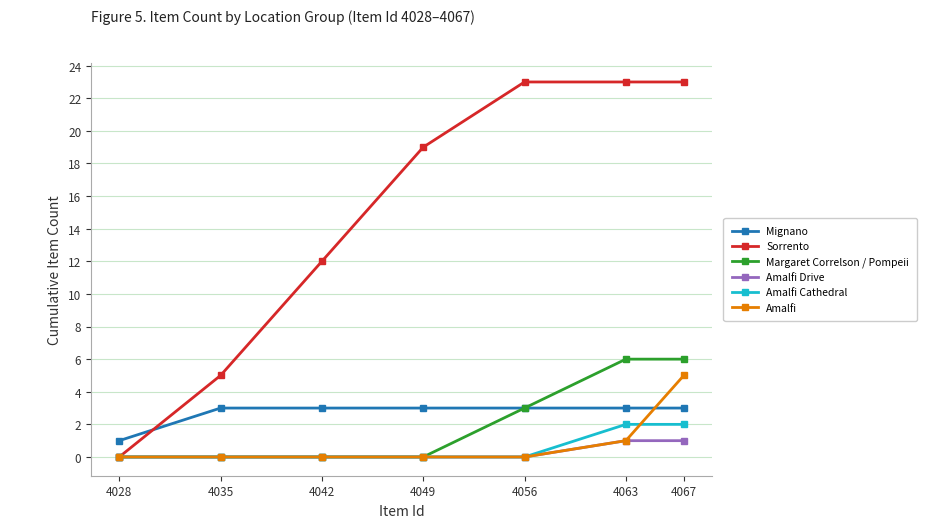

Reading right to left, what are all the values shown in this chart?

Mignano: 4067=3	4063=3	4056=3	4049=3	4042=3	4035=3	4028=1
Sorrento: 4067=23	4063=23	4056=23	4049=19	4042=12	4035=5	4028=0
Margaret Correlson / Pompeii: 4067=6	4063=6	4056=3	4049=0	4042=0	4035=0	4028=0
Amalfi Drive: 4067=1	4063=1	4056=0	4049=0	4042=0	4035=0	4028=0
Amalfi Cathedral: 4067=2	4063=2	4056=0	4049=0	4042=0	4035=0	4028=0
Amalfi: 4067=5	4063=1	4056=0	4049=0	4042=0	4035=0	4028=0